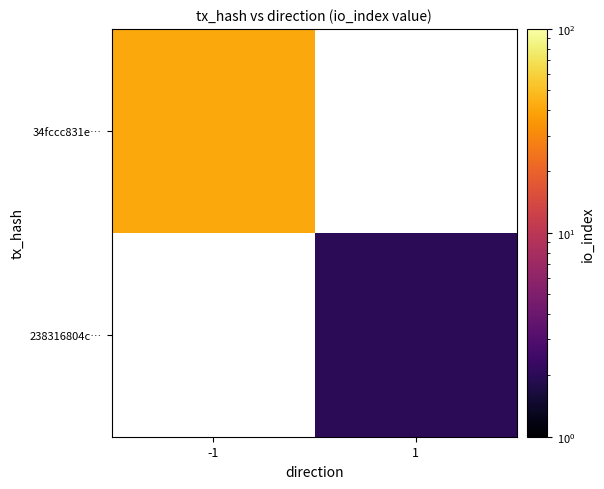

Which has a higher value, 1 or -1?

-1